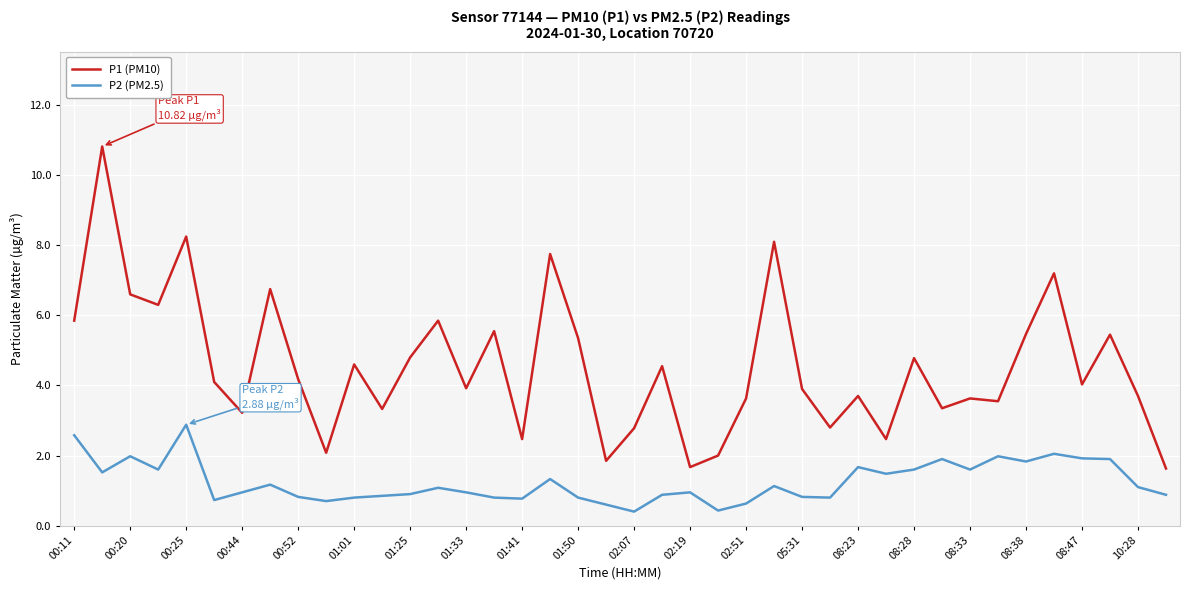

How many lines are shown in the chart?

2